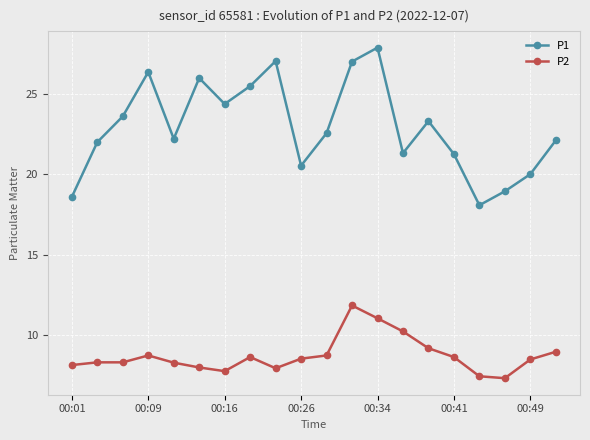

What is the sum of all P1 values?

459.1